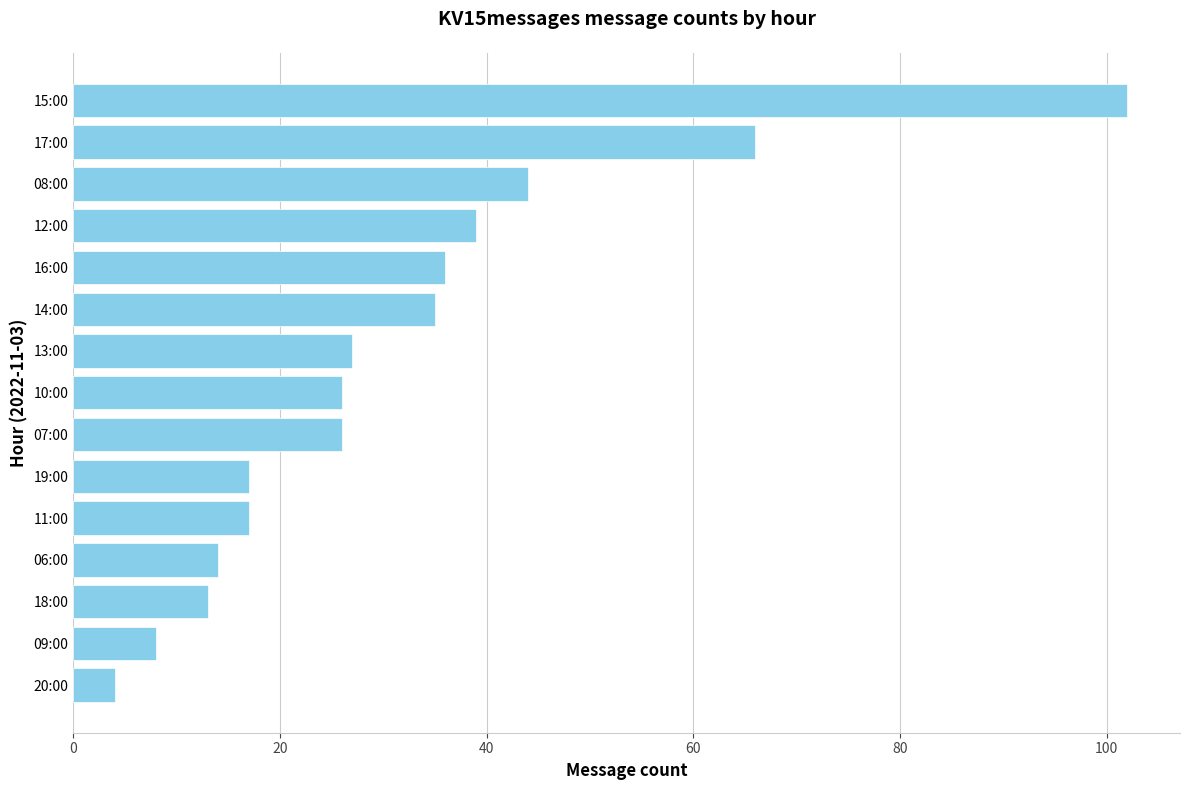

True or false: the data shows 44 at 08:00.

True